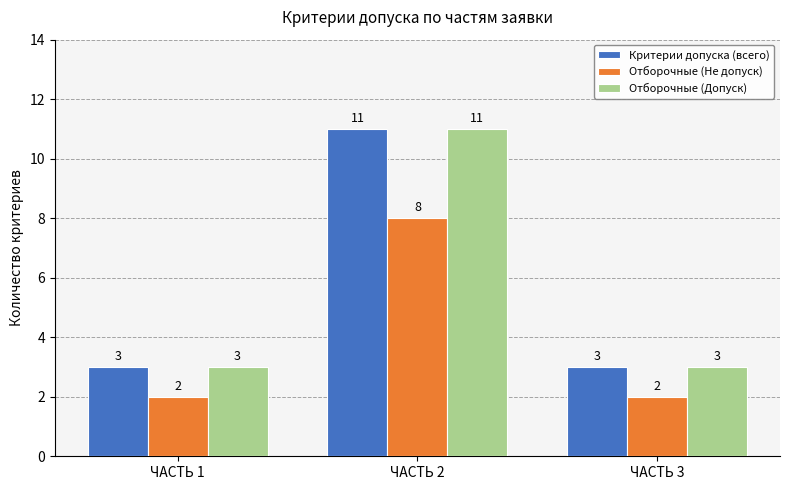

What is the difference between the maximum and second lowest values in the Критерии допуска (всего) series?

8